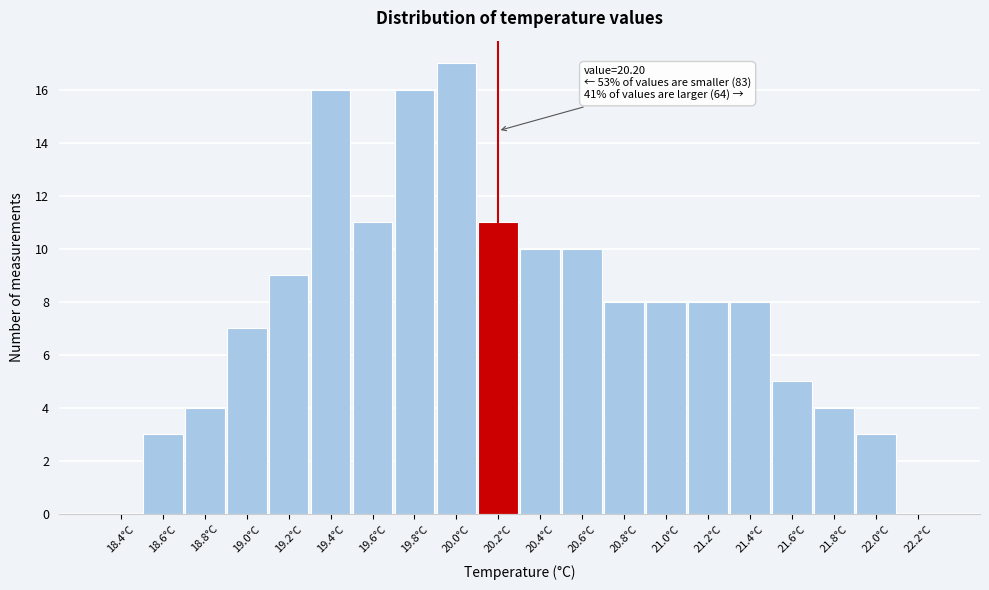

Reading right to left, what are all the values shown in this chart?

22.2°C=0	22.0°C=3	21.8°C=4	21.6°C=5	21.4°C=8	21.2°C=8	21.0°C=8	20.8°C=8	20.6°C=10	20.4°C=10	20.2°C=11	20.0°C=17	19.8°C=16	19.6°C=11	19.4°C=16	19.2°C=9	19.0°C=7	18.8°C=4	18.6°C=3	18.4°C=0